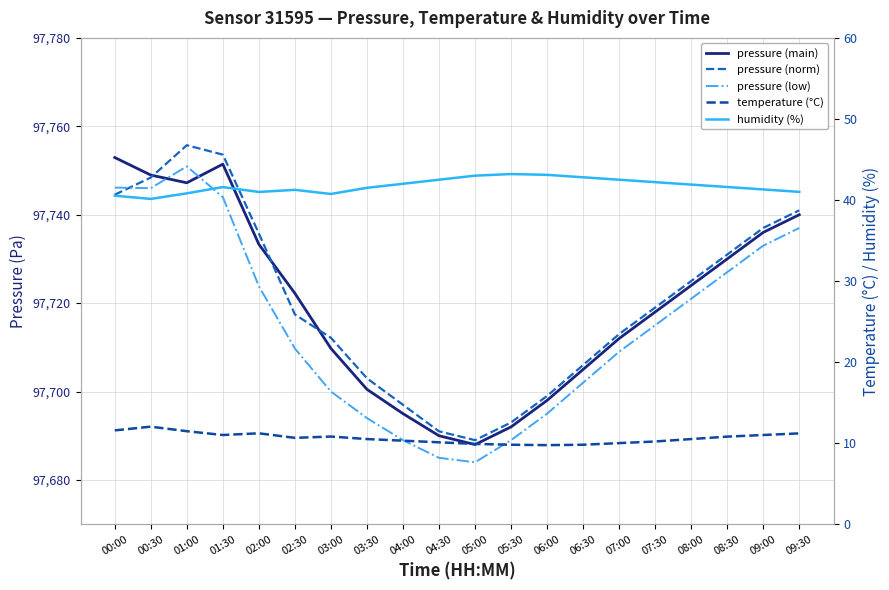

What is the difference between the highest and lowest values at 04:00?

97686.7